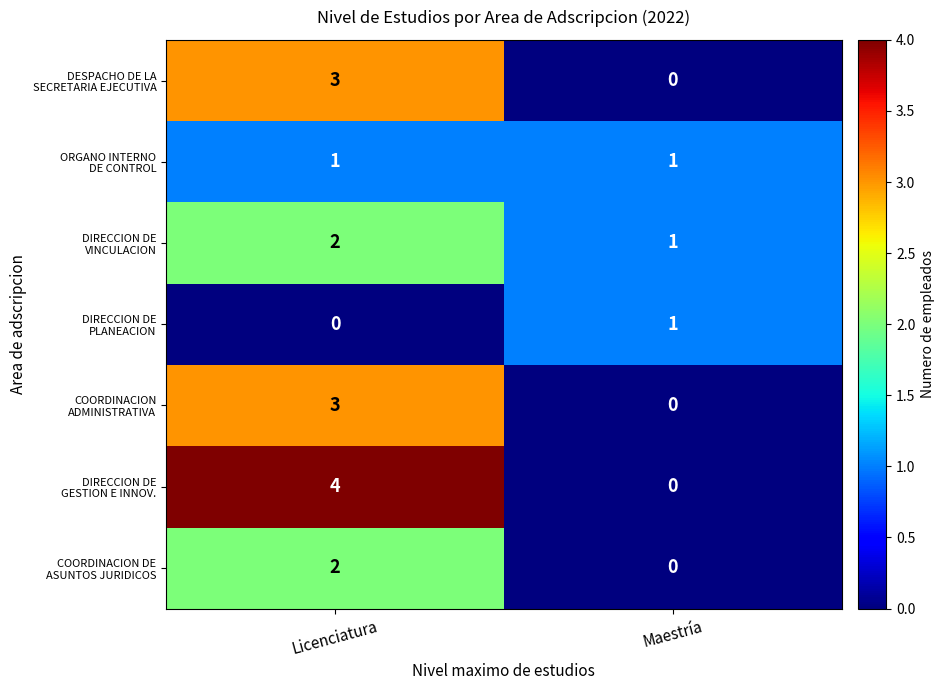

What is the total value across all series at Licenciatura?

15